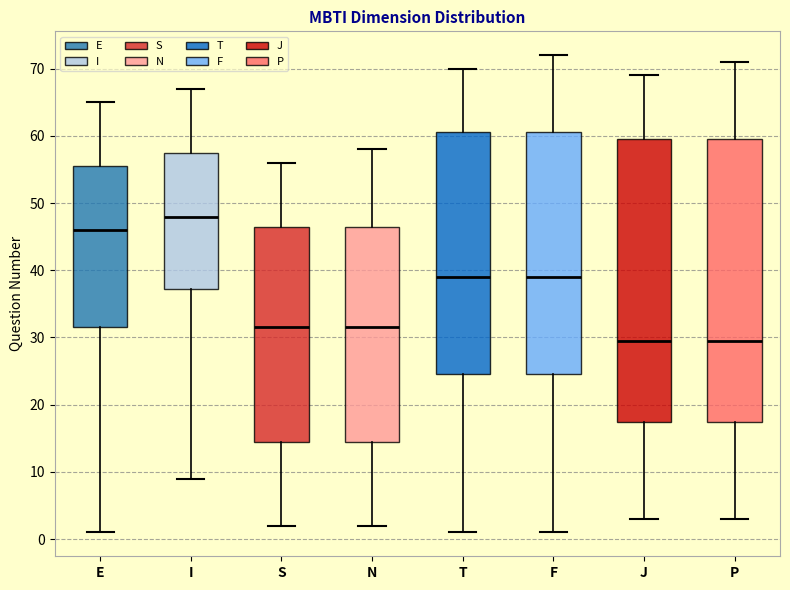

Where is the lower edge of the box for P on the y-axis? The values are not printed on the chart, so give them approximately, as read against the axis.

18